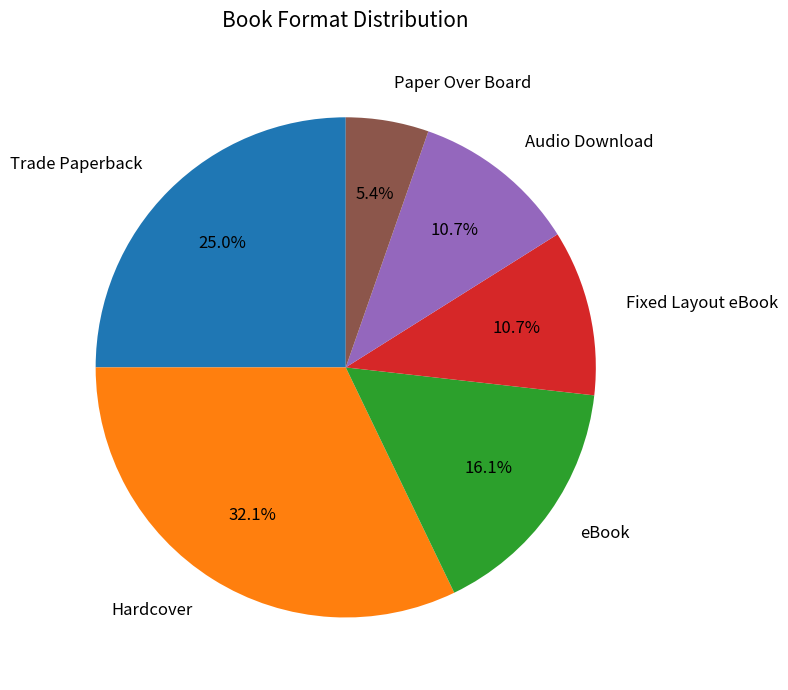

To the nearest percent, what is the average slice percentage?

17%